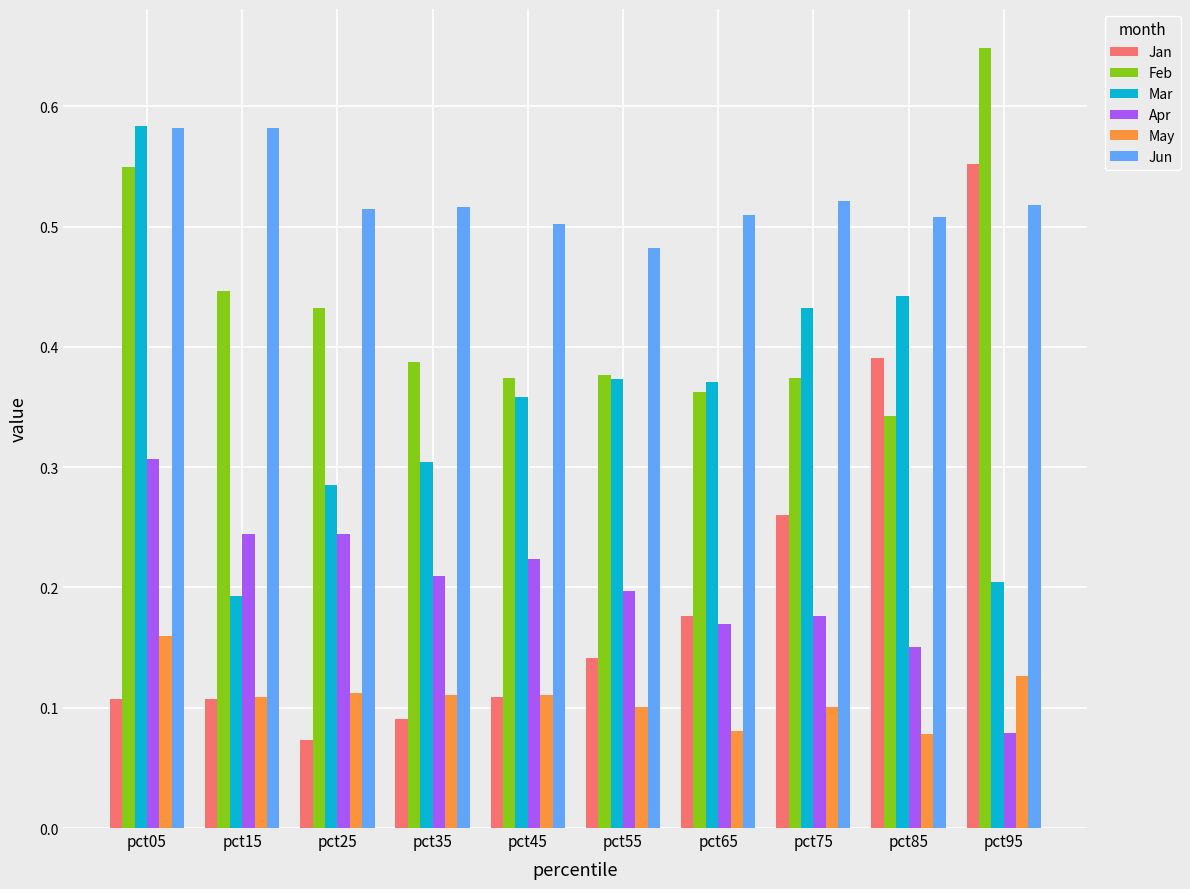

Which label corresponds to the largest value in the chart?

pct95